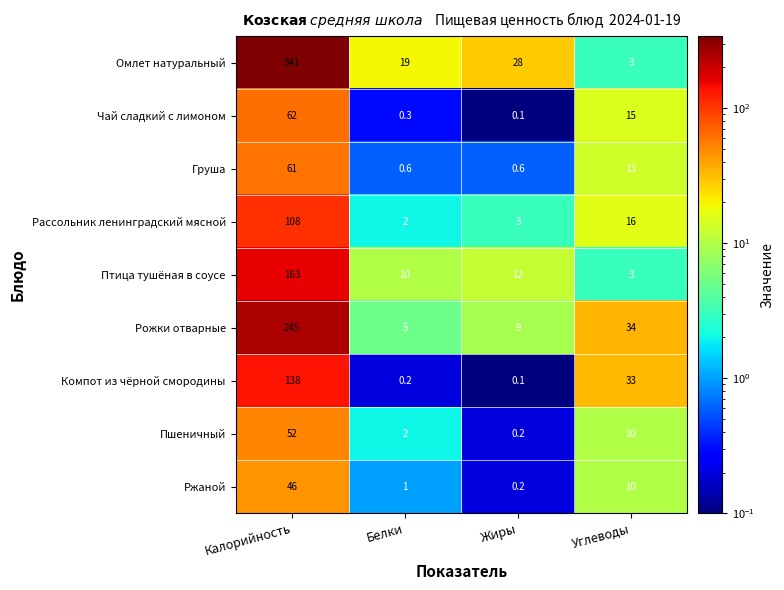

At which label is Птица тушёная в соусе closest to 83?

Жиры